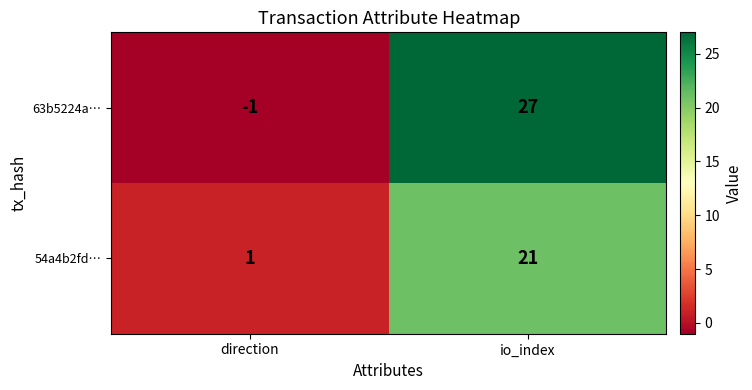

Between direction and io_index, which series saw the biggest shift?

63b5224a…